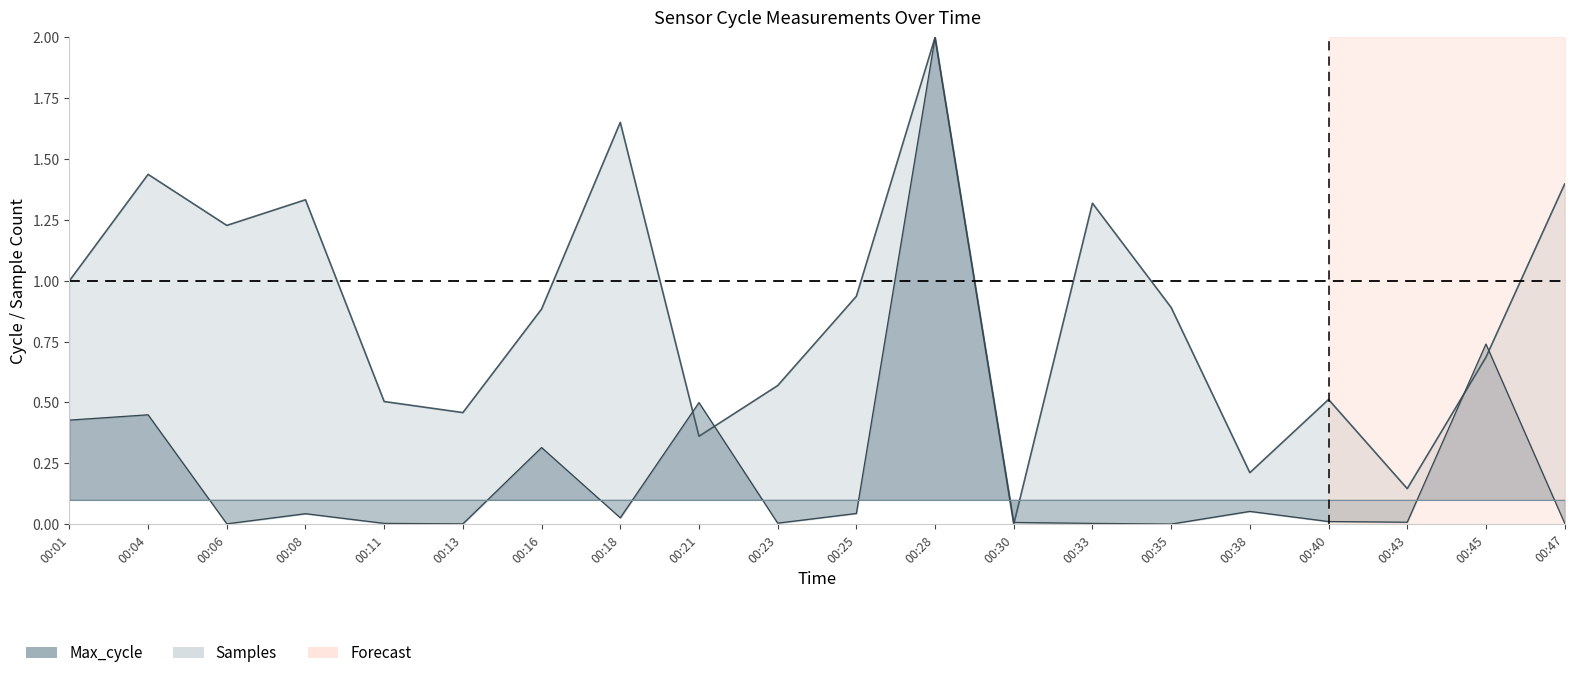

How many values in the Samples series exceed 0?

19